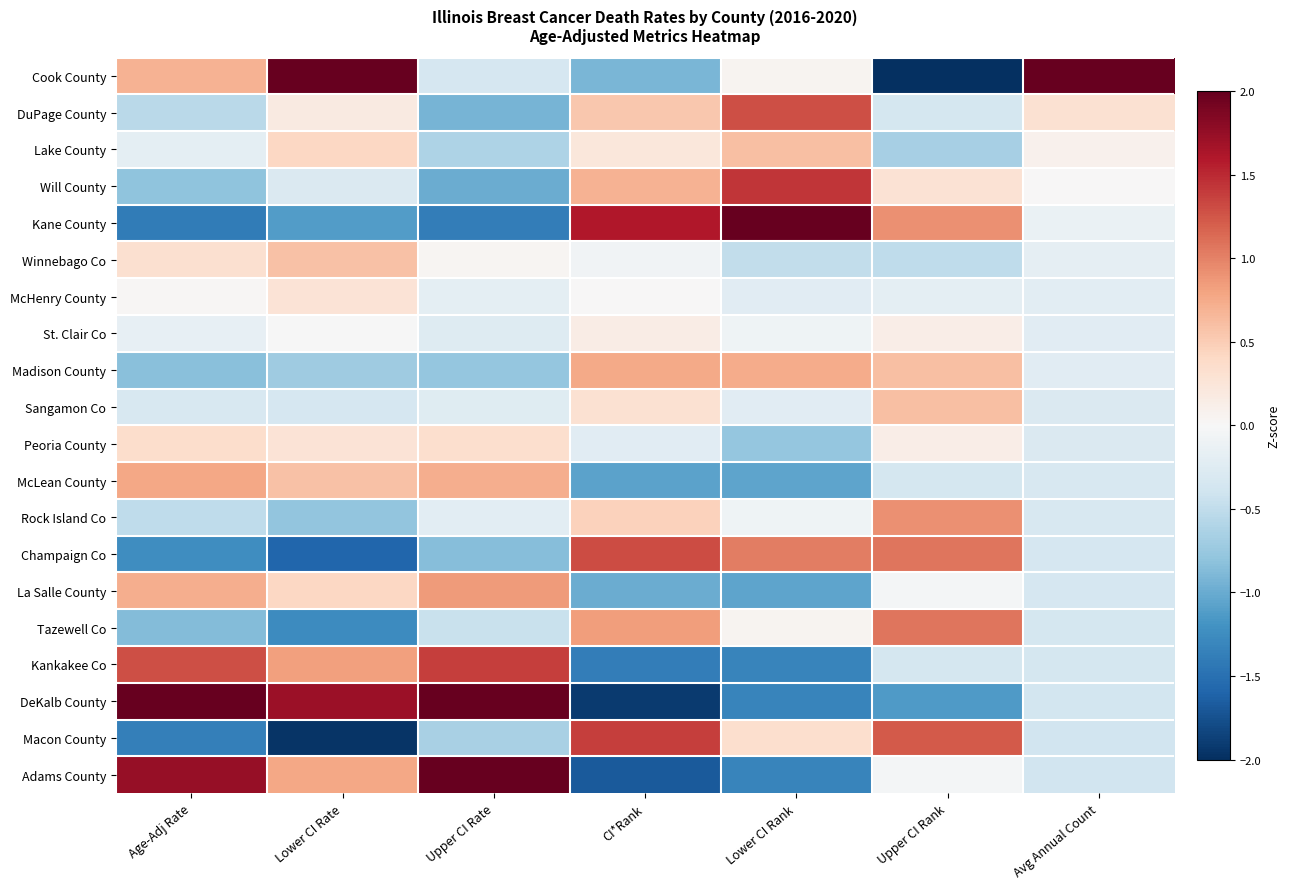

At which category is the sum across all series the highest?

Lower CI Rate